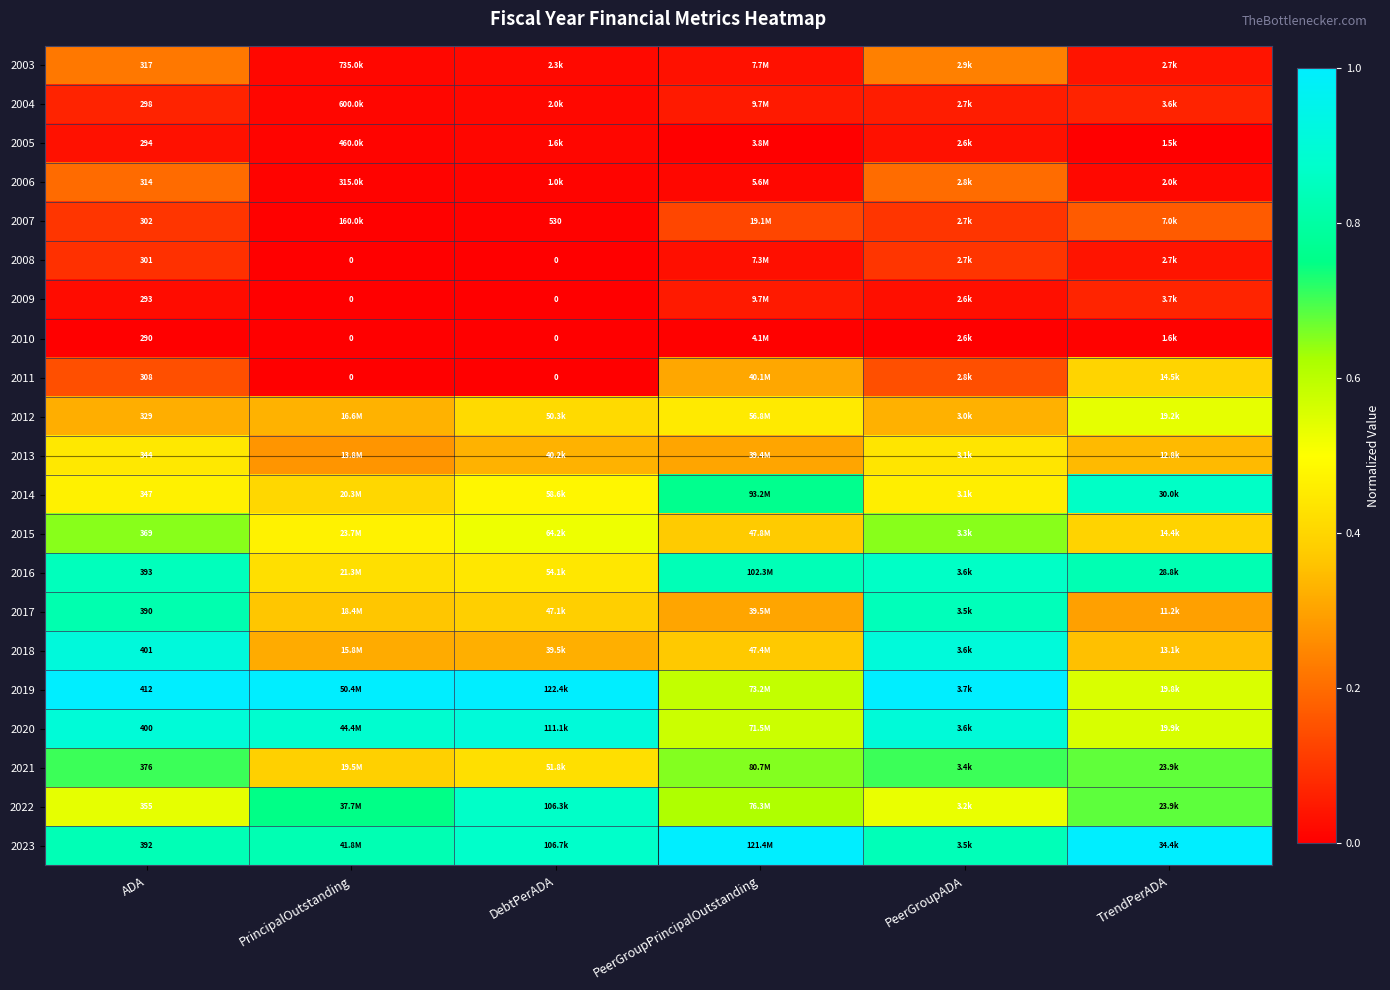

At how many categories does at least one series exceed 0?

6